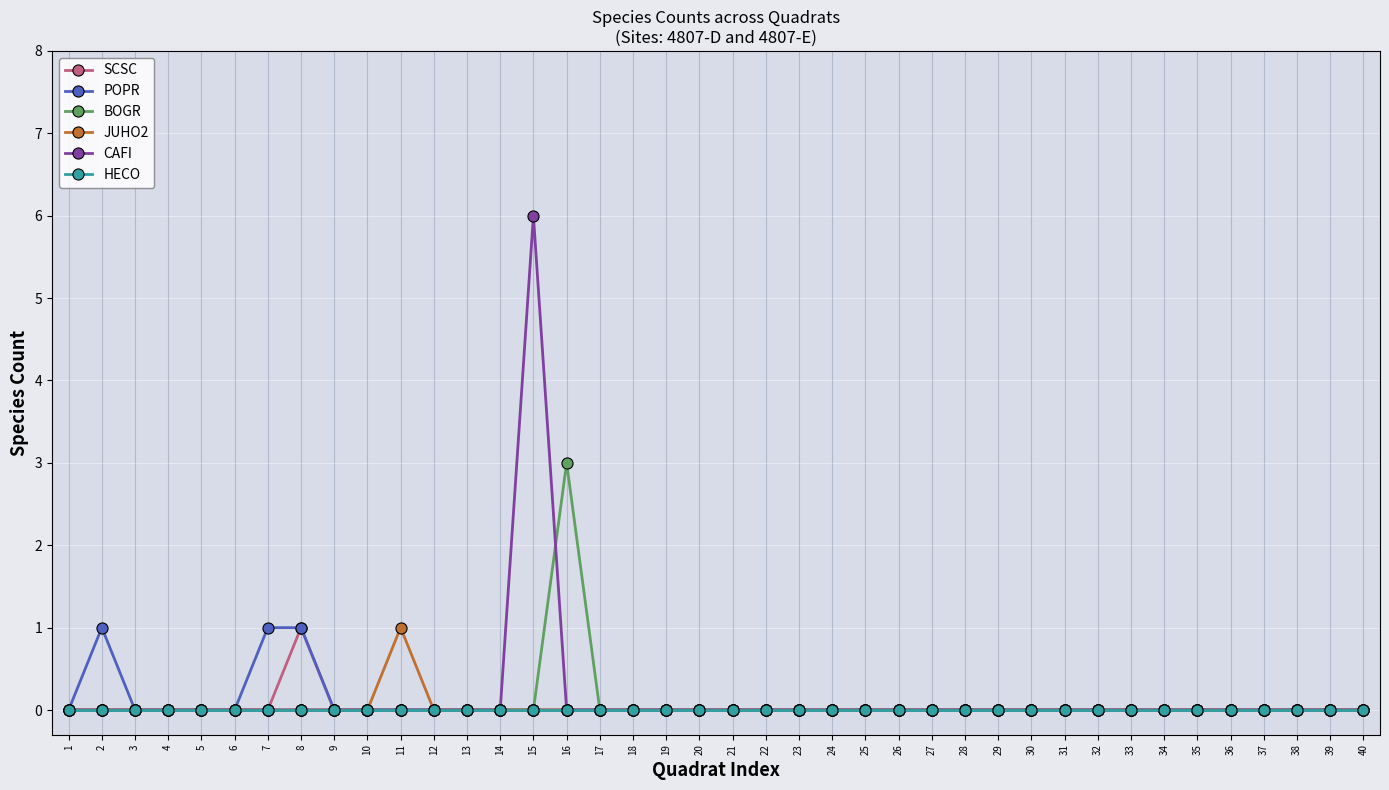

Which category has the highest value in the BOGR series?

16